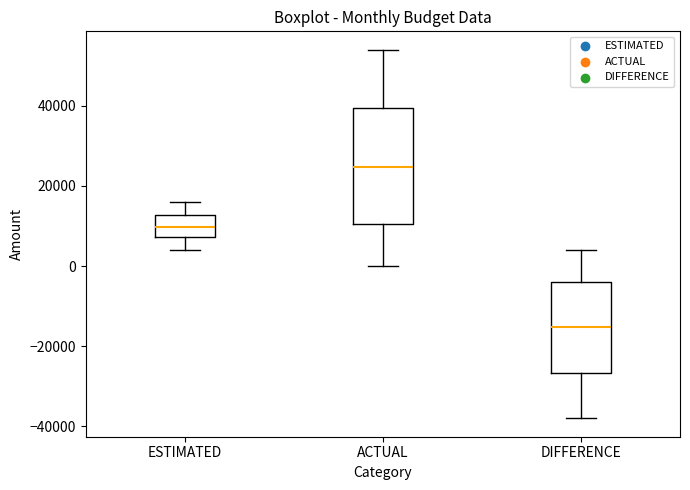

Reading left to right, read every box against the y-axis: the position of its median line, the range the box covers, and the ends of its whiskers. The values are not printed on the chart, so give them approximately, as read against the axis.

ESTIMATED: median 10000, box 8000 to 12000, whiskers 4000 to 16000
ACTUAL: median 24000, box 10000 to 40000, whiskers 0 to 54000
DIFFERENCE: median -16000, box -26000 to -4000, whiskers -38000 to 4000